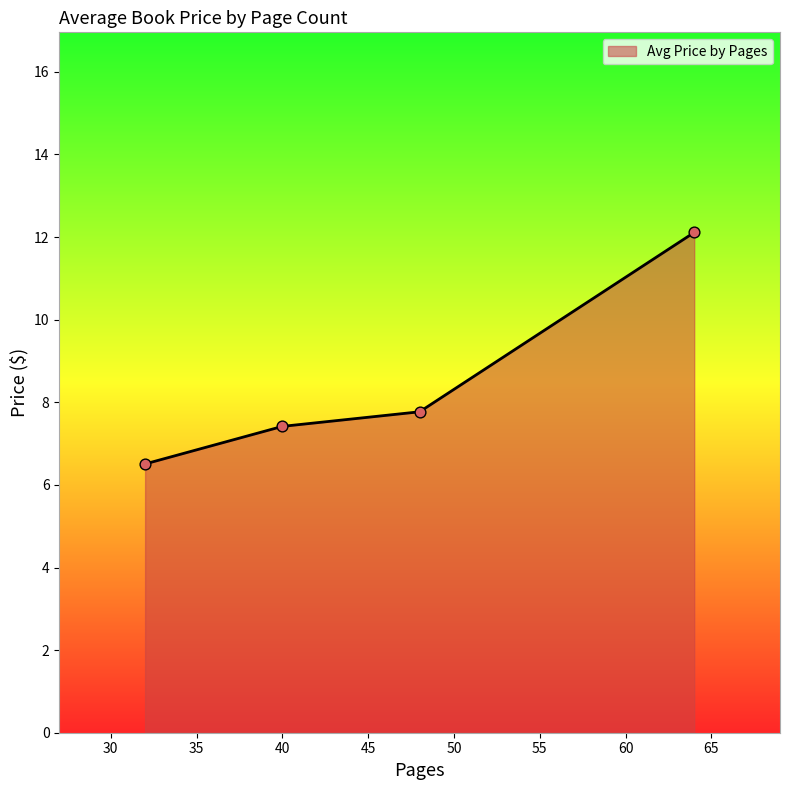

What is the greatest value displayed?

12.1